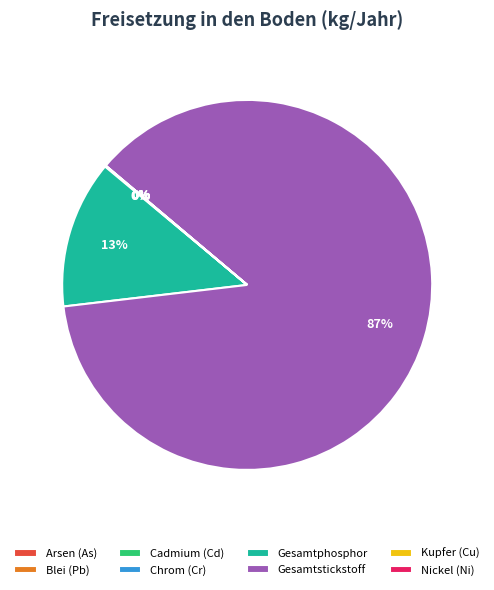

Between Gesamtstickstoff and Gesamtphosphor, which is larger?

Gesamtstickstoff